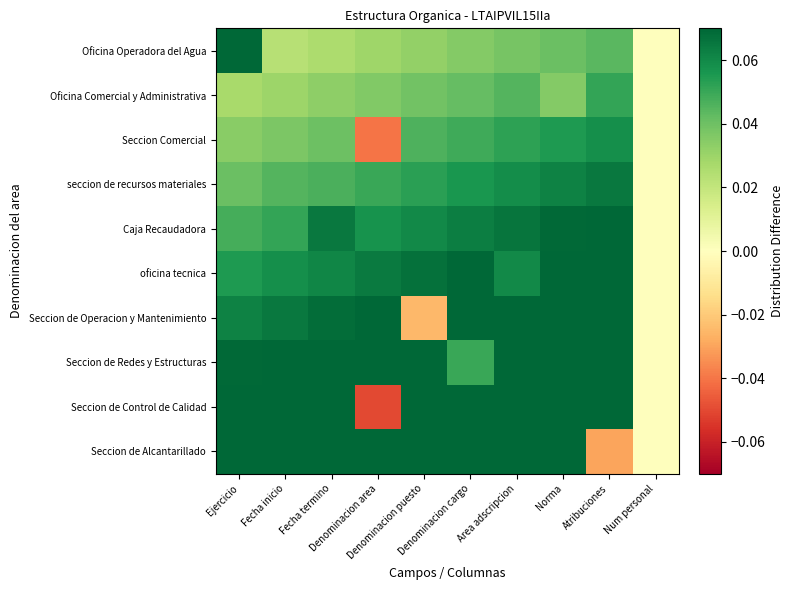

Reading left to right, what are all the values shown in this chart?

Oficina Operadora del Agua: Ejercicio=0.1	Fecha inicio=0.0	Fecha termino=0.0	Denominacion area=0.0	Denominacion puesto=0.0	Denominacion cargo=0.0	Area adscripcion=0.0	Norma=0.0	Atribuciones=0.0	Num personal=0.0
Oficina Comercial y Administrativa: Ejercicio=0.0	Fecha inicio=0.0	Fecha termino=0.0	Denominacion area=0.0	Denominacion puesto=0.0	Denominacion cargo=0.0	Area adscripcion=0.0	Norma=0.0	Atribuciones=0.1	Num personal=0.0
Seccion Comercial: Ejercicio=0.0	Fecha inicio=0.0	Fecha termino=0.0	Denominacion area=-0.0	Denominacion puesto=0.0	Denominacion cargo=0.0	Area adscripcion=0.1	Norma=0.1	Atribuciones=0.1	Num personal=0.0
seccion de recursos materiales: Ejercicio=0.0	Fecha inicio=0.0	Fecha termino=0.0	Denominacion area=0.1	Denominacion puesto=0.1	Denominacion cargo=0.1	Area adscripcion=0.1	Norma=0.1	Atribuciones=0.1	Num personal=0.0
Caja Recaudadora: Ejercicio=0.0	Fecha inicio=0.1	Fecha termino=0.1	Denominacion area=0.1	Denominacion puesto=0.1	Denominacion cargo=0.1	Area adscripcion=0.1	Norma=0.1	Atribuciones=0.1	Num personal=0.0
oficina tecnica: Ejercicio=0.1	Fecha inicio=0.1	Fecha termino=0.1	Denominacion area=0.1	Denominacion puesto=0.1	Denominacion cargo=0.1	Area adscripcion=0.1	Norma=0.1	Atribuciones=0.1	Num personal=0.0
Seccion de Operacion y Mantenimiento: Ejercicio=0.1	Fecha inicio=0.1	Fecha termino=0.1	Denominacion area=0.1	Denominacion puesto=-0.0	Denominacion cargo=0.1	Area adscripcion=0.1	Norma=0.1	Atribuciones=0.1	Num personal=0.0
Seccion de Redes y Estructuras: Ejercicio=0.1	Fecha inicio=0.1	Fecha termino=0.1	Denominacion area=0.1	Denominacion puesto=0.1	Denominacion cargo=0.1	Area adscripcion=0.1	Norma=0.1	Atribuciones=0.1	Num personal=0.0
Seccion de Control de Calidad: Ejercicio=0.1	Fecha inicio=0.1	Fecha termino=0.1	Denominacion area=-0.1	Denominacion puesto=0.1	Denominacion cargo=0.1	Area adscripcion=0.1	Norma=0.1	Atribuciones=0.1	Num personal=0.0
Seccion de Alcantarillado: Ejercicio=0.1	Fecha inicio=0.1	Fecha termino=0.1	Denominacion area=0.1	Denominacion puesto=0.1	Denominacion cargo=0.1	Area adscripcion=0.1	Norma=0.1	Atribuciones=-0.0	Num personal=0.0